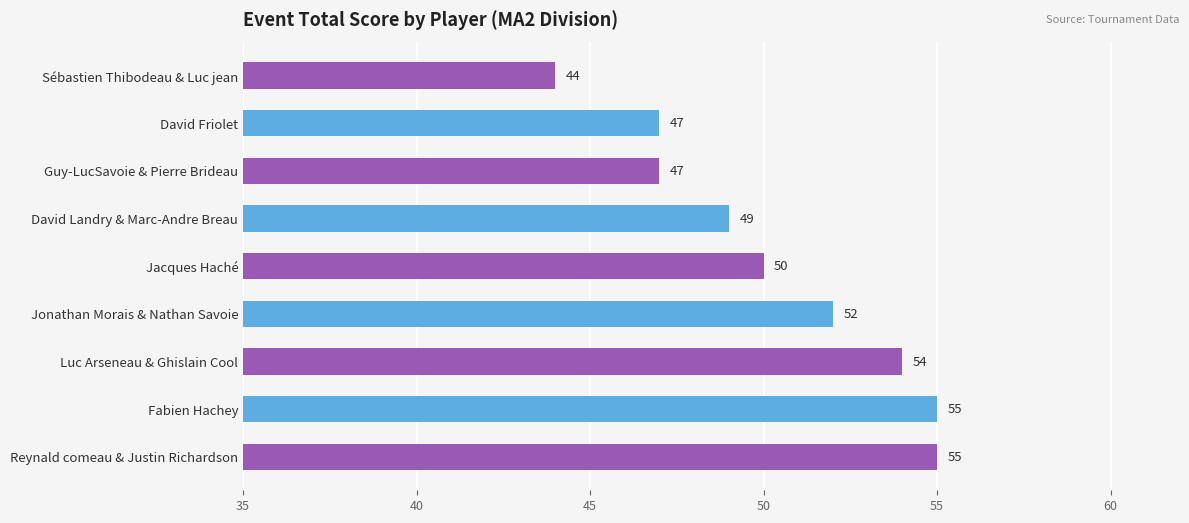

True or false: the data shows 30 at Fabien Hachey.

False